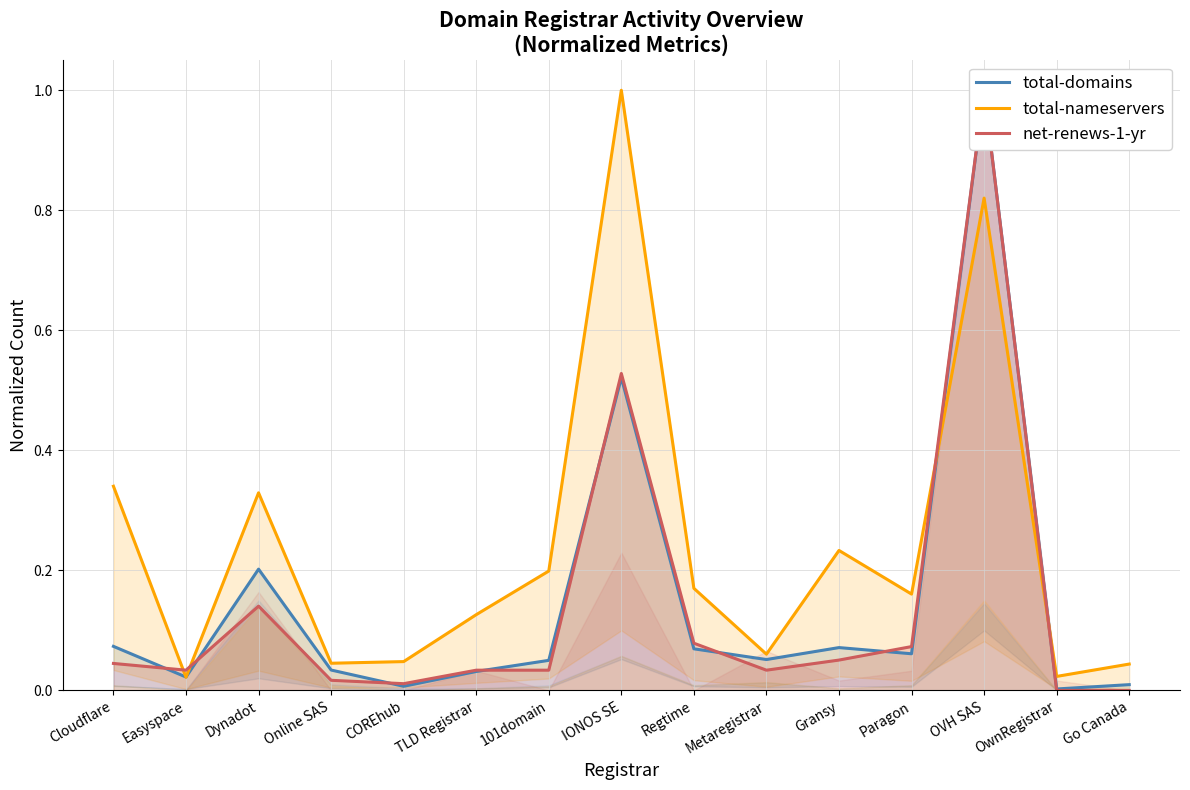

How many interior local peaks does the total-domains series have?

4